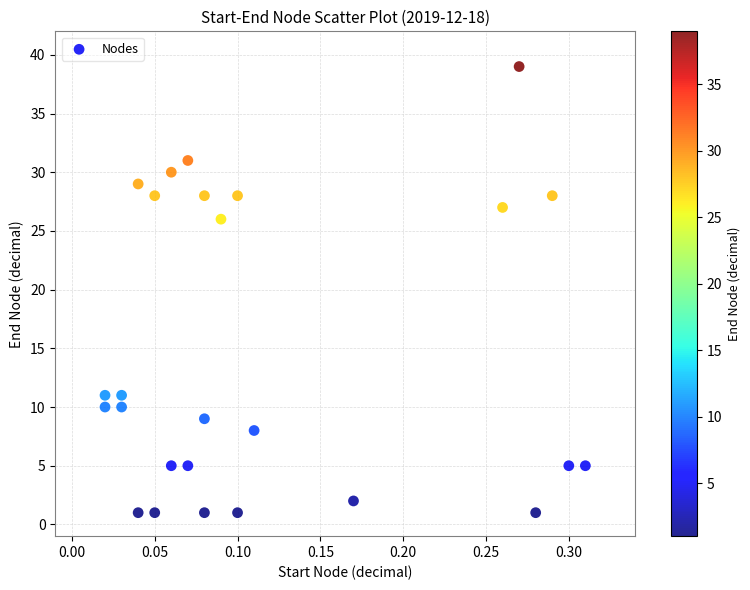

What Y value in the scatter plot is closest to 20?

26